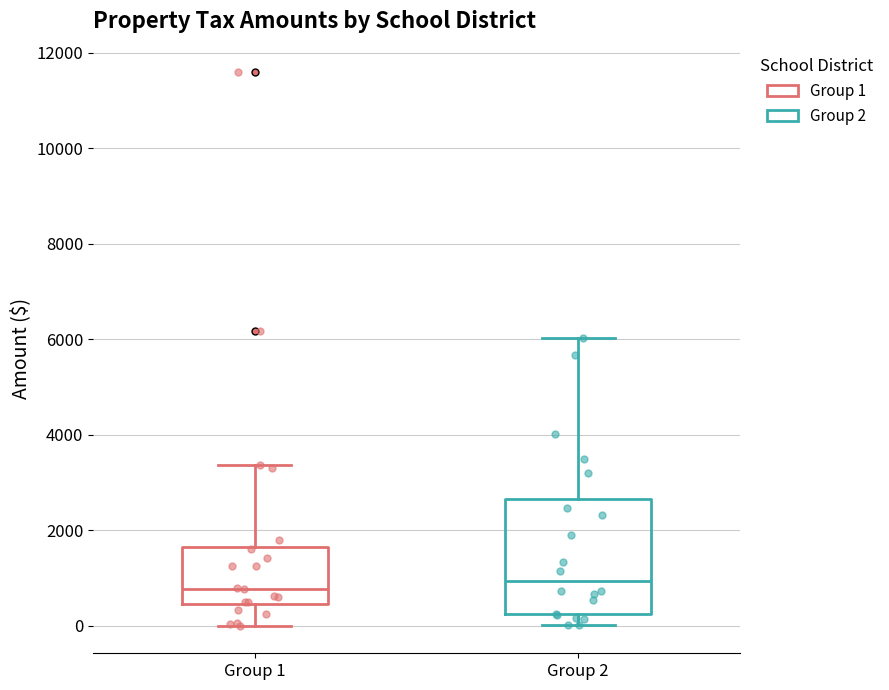

Where does the median line of the box for Group 2 sit on the y-axis? The values are not printed on the chart, so give them approximately, as read against the axis.

1000